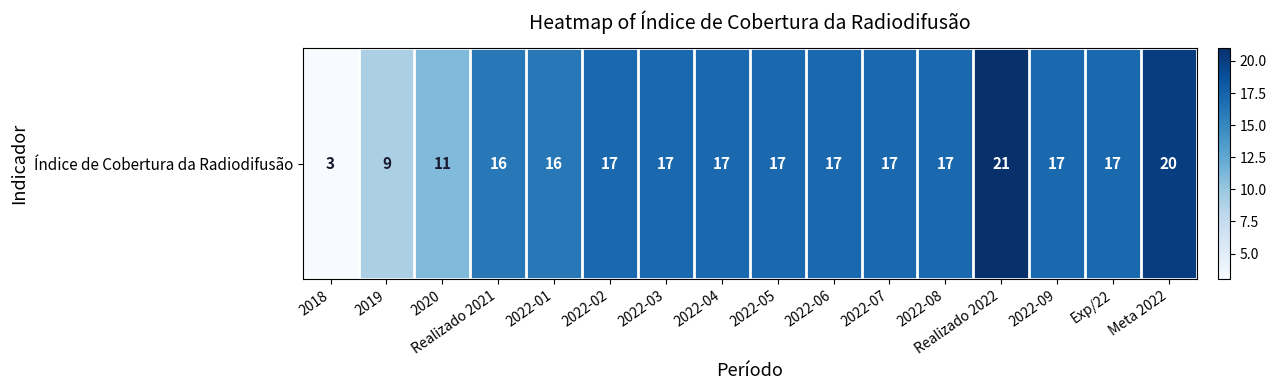

Approximately how many times larger is the value at 2022-05 compared to 2022-06?

1.0